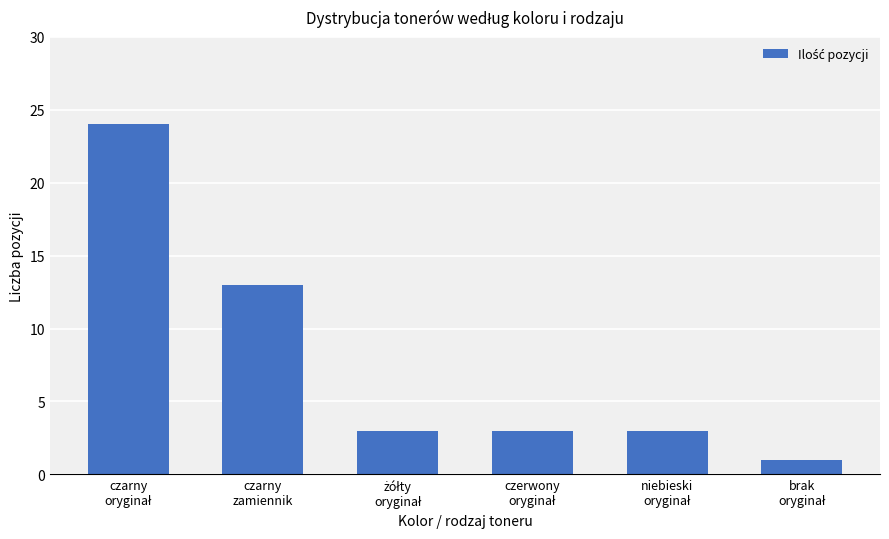

What is the maximum value shown in the chart?

24